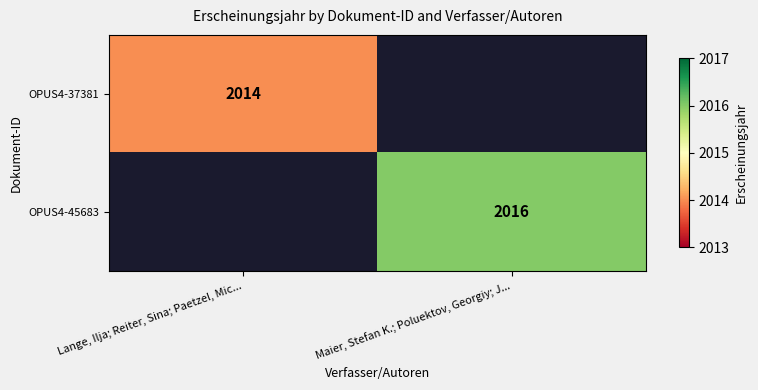

Is it true that OPUS4-45683 equals 2016 at Maier, Stefan K.; Poluektov, Georgiy; J...?

True